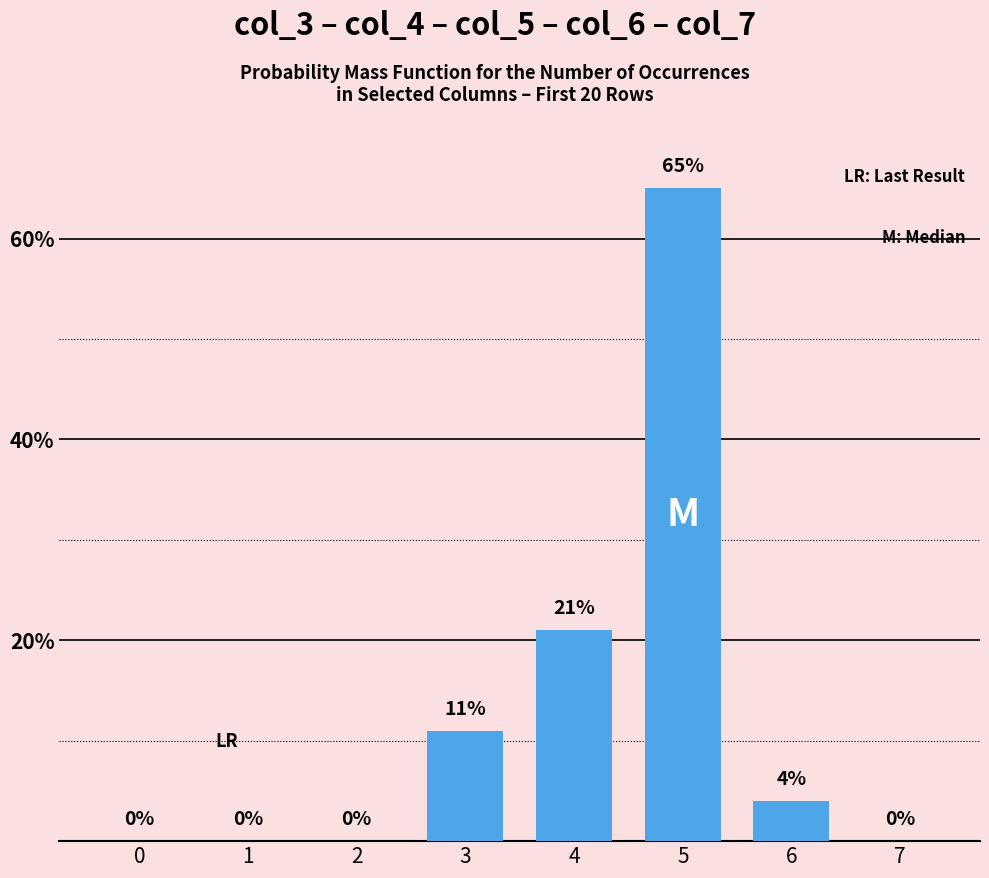

Read the value at 4, to the nearest 5.

20